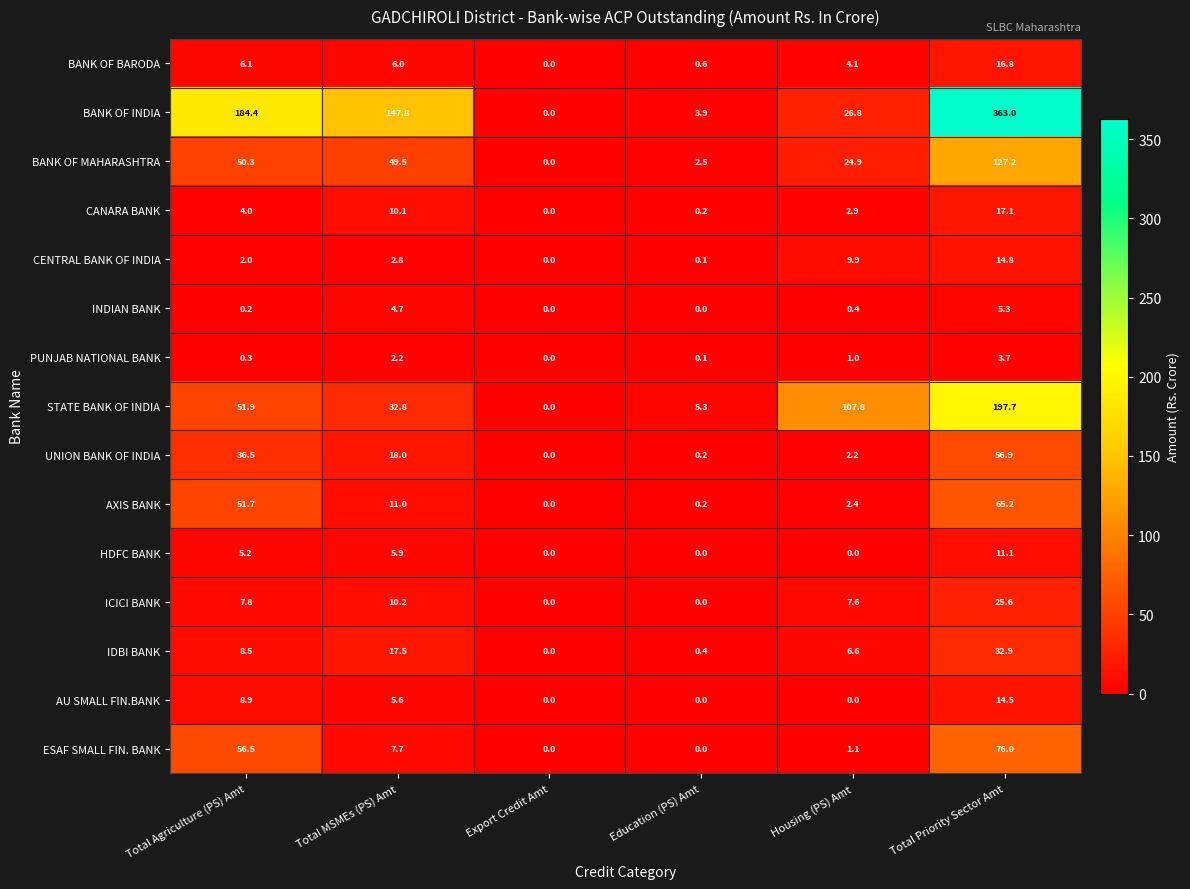

What is the approximate value of CENTRAL BANK OF INDIA at Housing (PS) Amt?

9.9